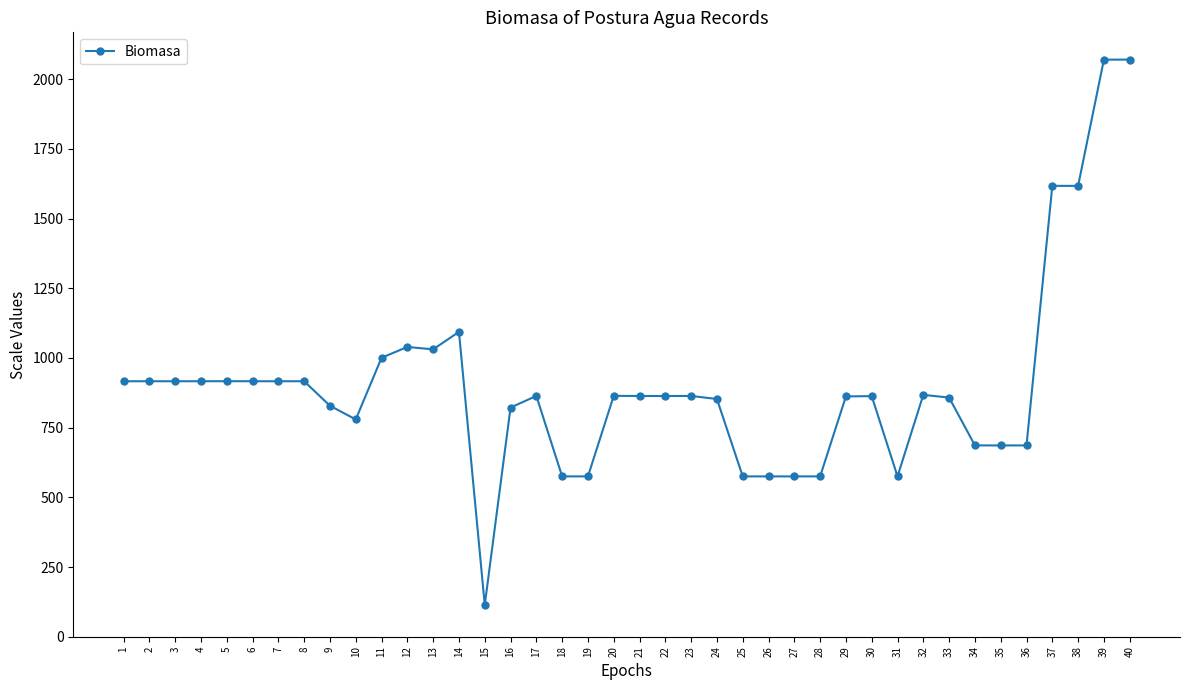

True or false: there are more than 2 points higher than both neighbors.

True